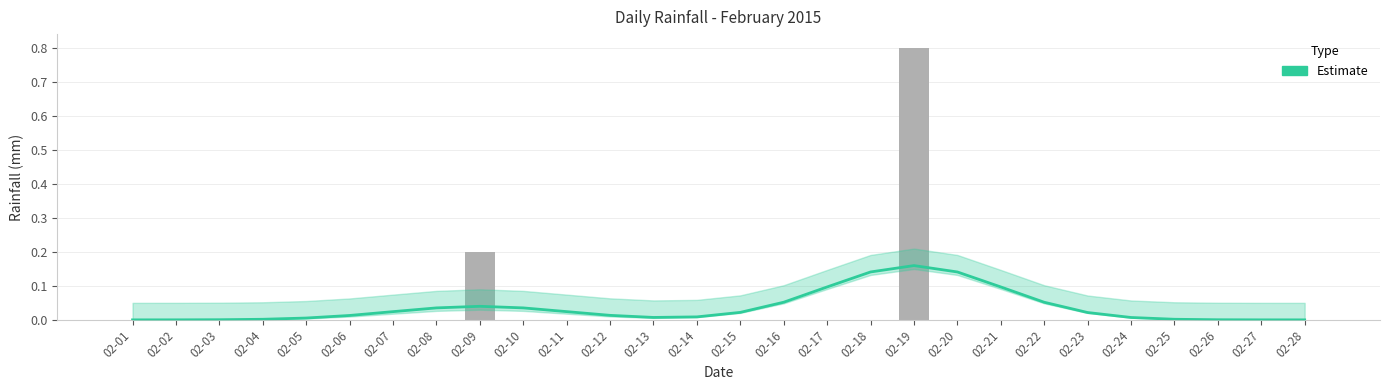

The Estimate series shows 0.0 at 02-06. True or false?

False